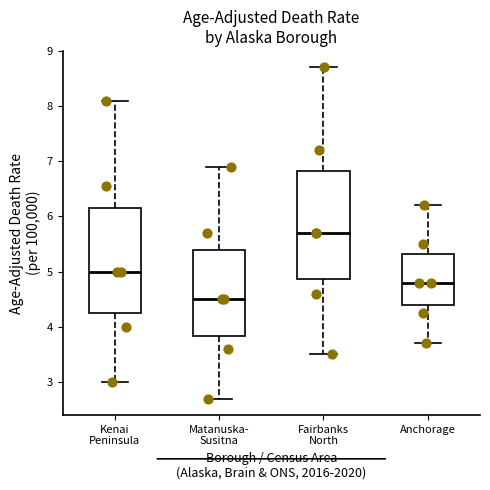

Where does the median line of the box for Anchorage sit on the y-axis? The values are not printed on the chart, so give them approximately, as read against the axis.

4.8